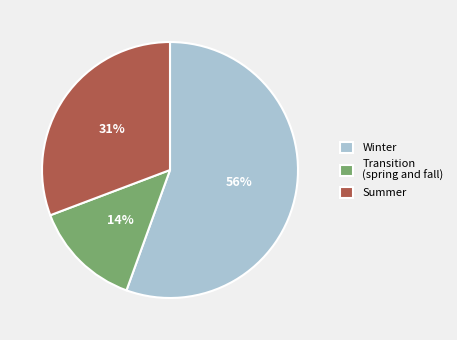

Do Summer and Transition (spring and fall) together represent more than half of the pie?

No